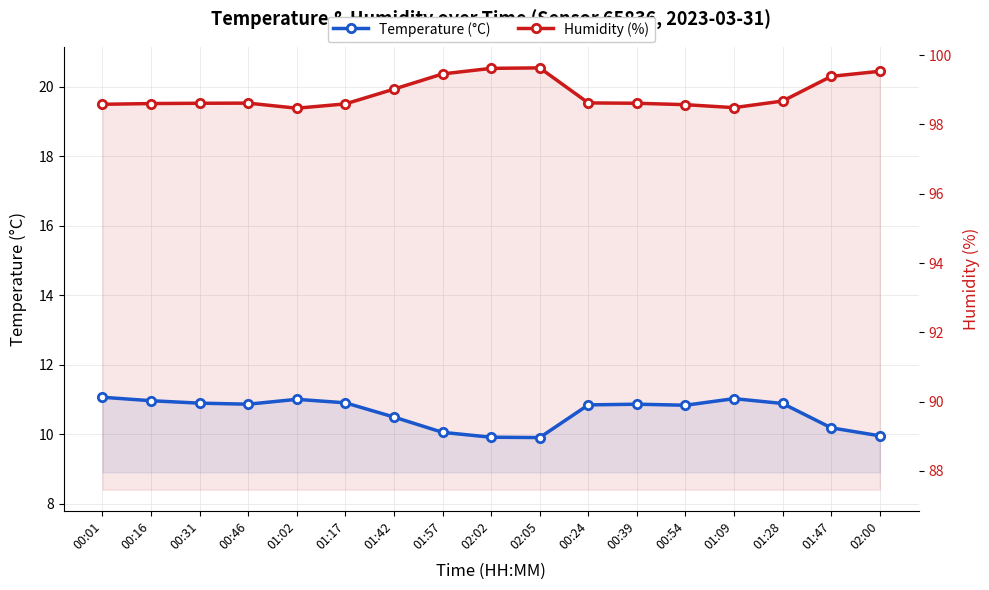

The Humidity (%) series shows 26.7 at 01:02. True or false?

False